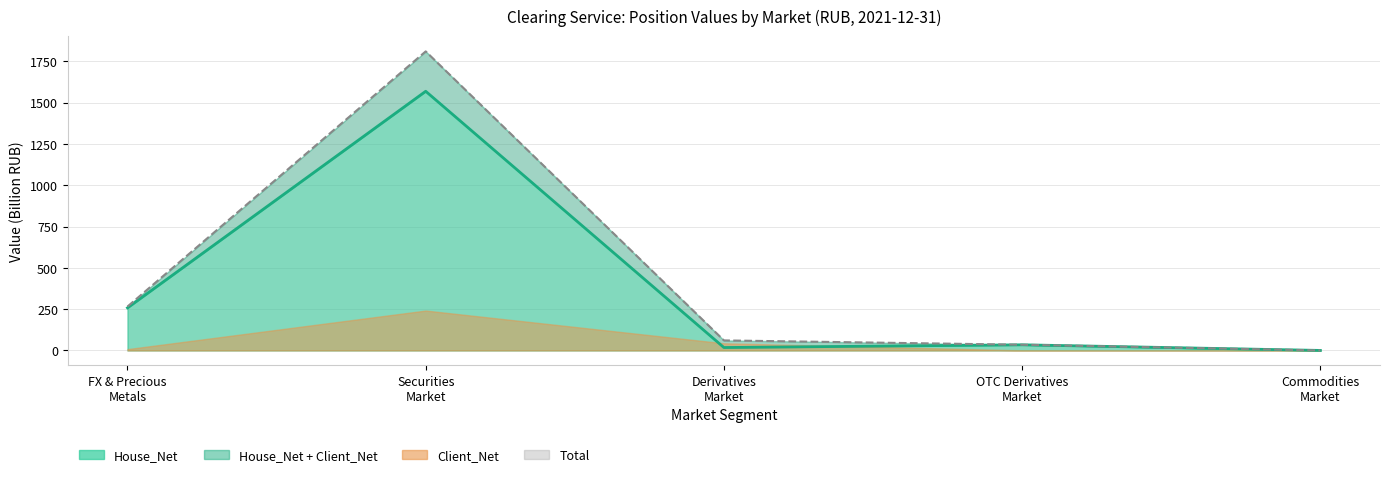

Between FX & Precious Metals and Derivatives Market, which is larger?

FX & Precious Metals